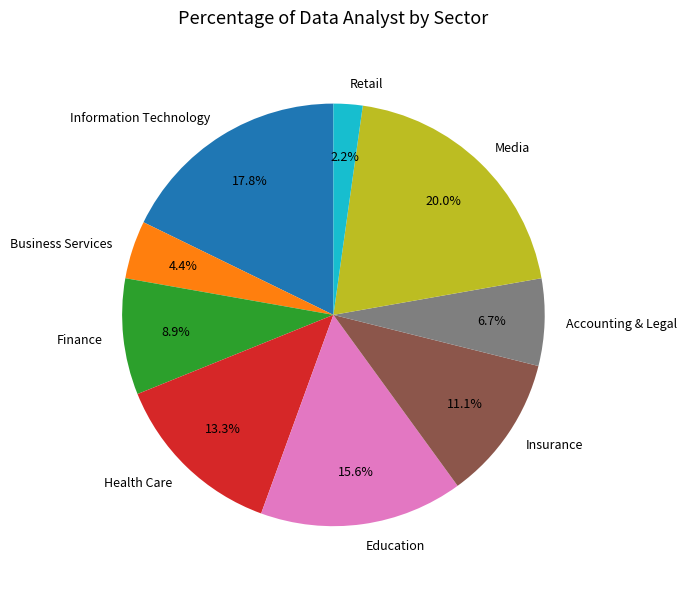

How many segments does this pie chart have?

9